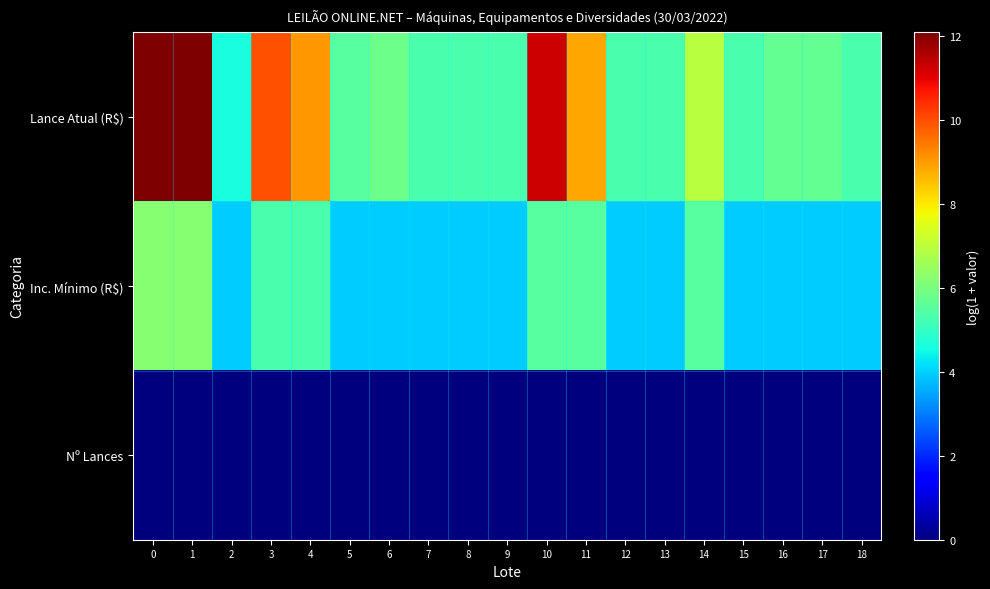

Which has a higher value, 14 or 13?

14